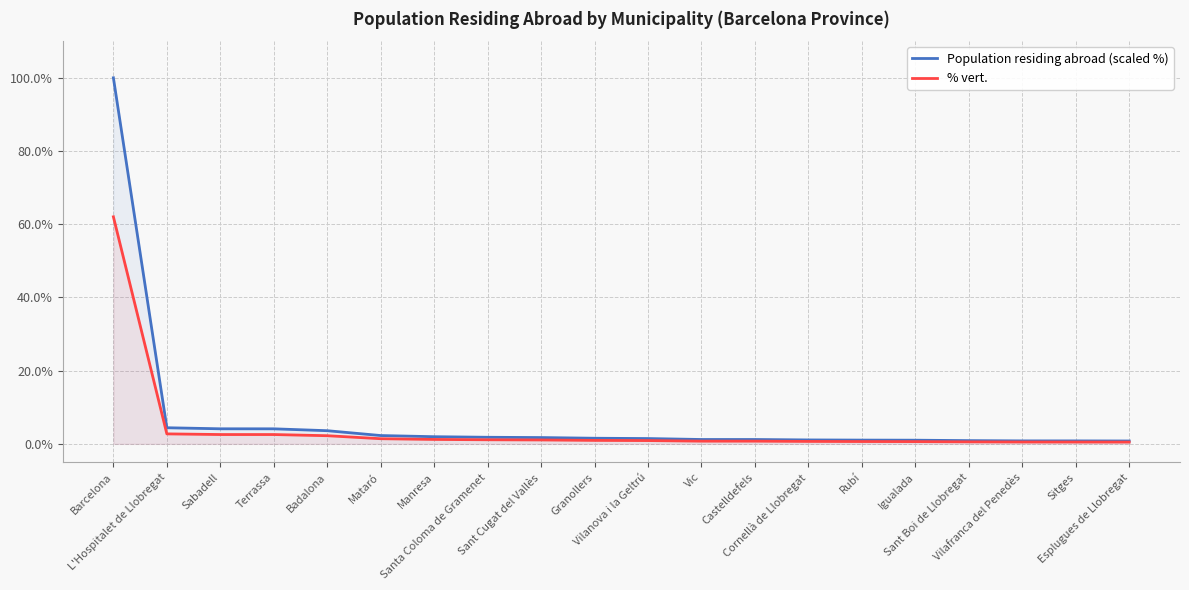

Reading left to right, transcribe all the data shown in this chart.

Population residing abroad (scaled %): 100.0	4.4	4.1	4.1	3.6	2.3	2.0	1.8	1.7	1.5	1.5	1.2	1.2	1.1	1.0	1.0	0.9	0.8	0.8	0.8
% vert.: 62.0	2.7	2.5	2.5	2.2	1.4	1.2	1.1	1.1	0.9	0.9	0.7	0.7	0.7	0.6	0.6	0.6	0.5	0.5	0.5